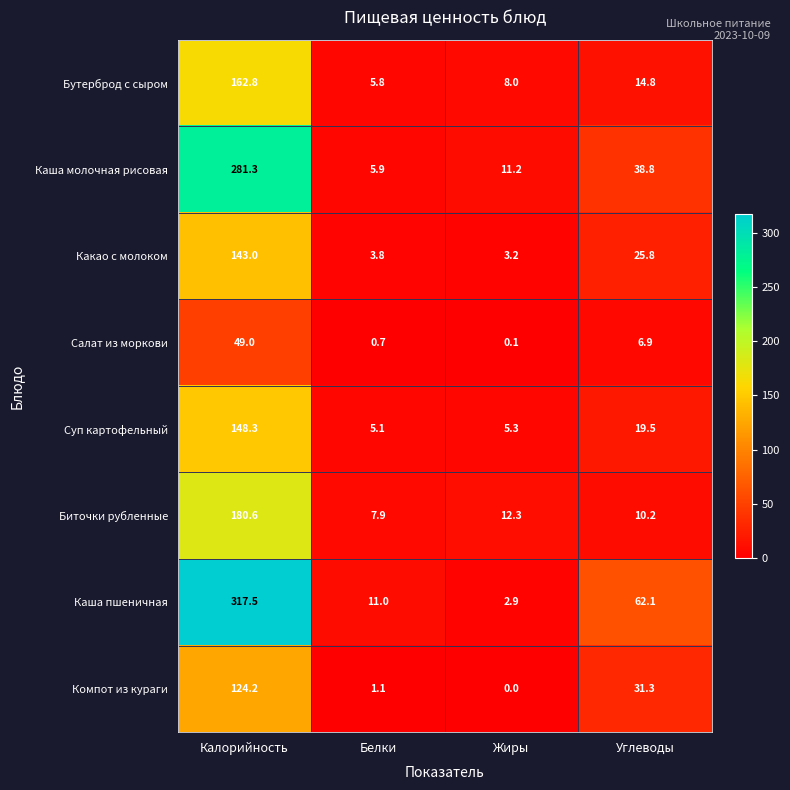

How many data points in Суп картофельный are less than 19?

2